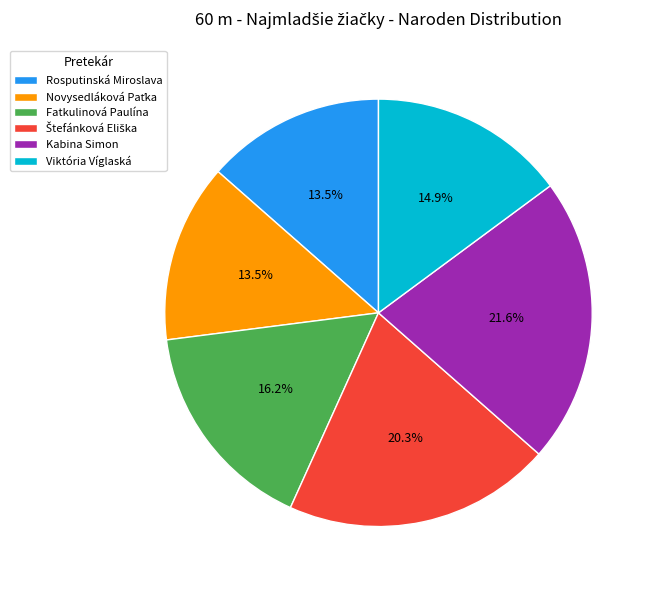

What percentage is NOT represented by Kabina Simon?

78.4%